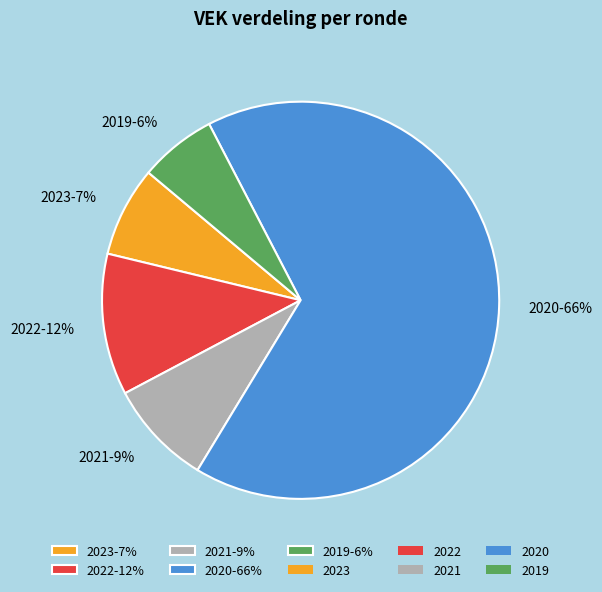

Approximately how many times larger is the value at 2022-12% compared to 2021-9%?

1.3